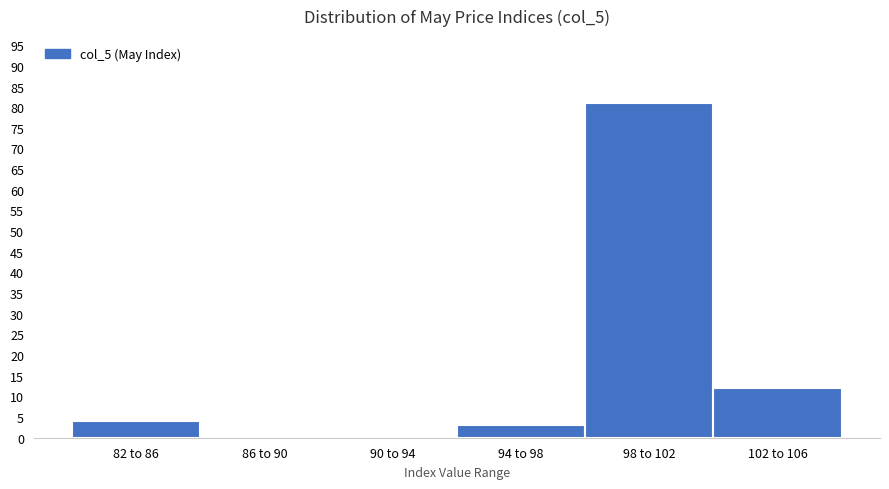

Reading left to right, what are all the values shown in this chart?

82 to 86=4	86 to 90=0	90 to 94=0	94 to 98=3	98 to 102=81	102 to 106=12